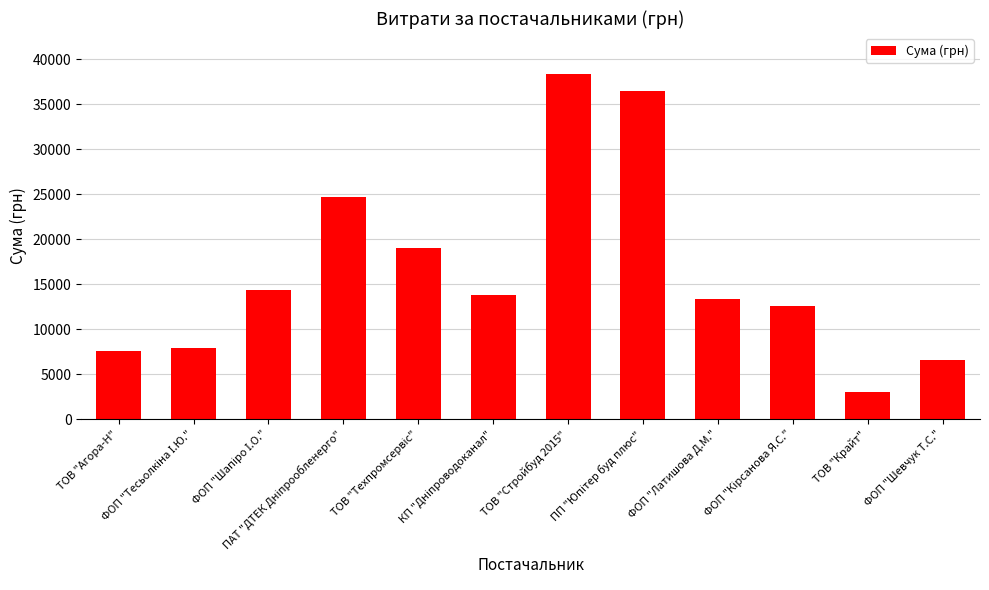

Reading left to right, what are all the values shown in this chart?

7555.0	7919.0	14328.1	24737.1	18984.0	13859.2	38323.2	36490.0	13320.0	12590.0	2996.0	6570.0